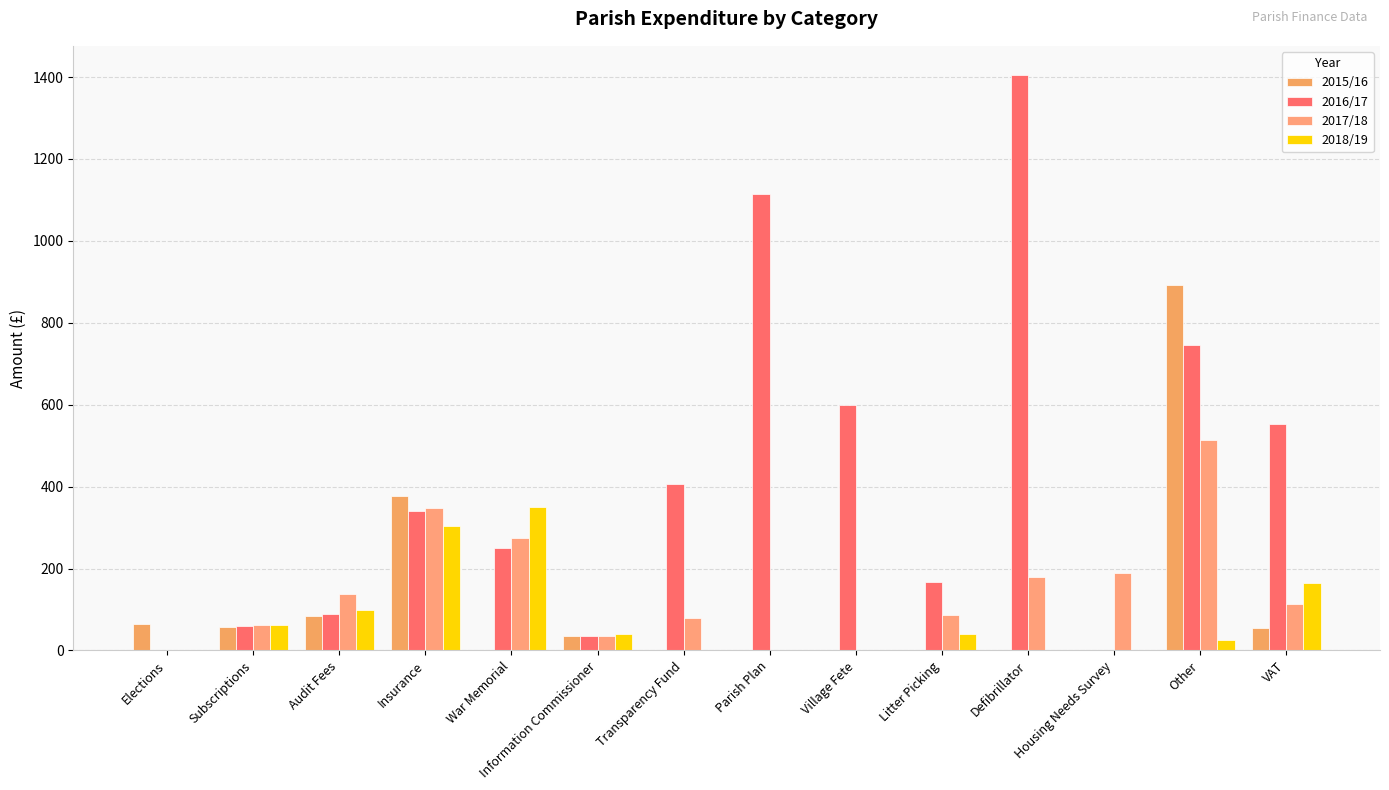

At how many categories does at least one series exceed 873?

3